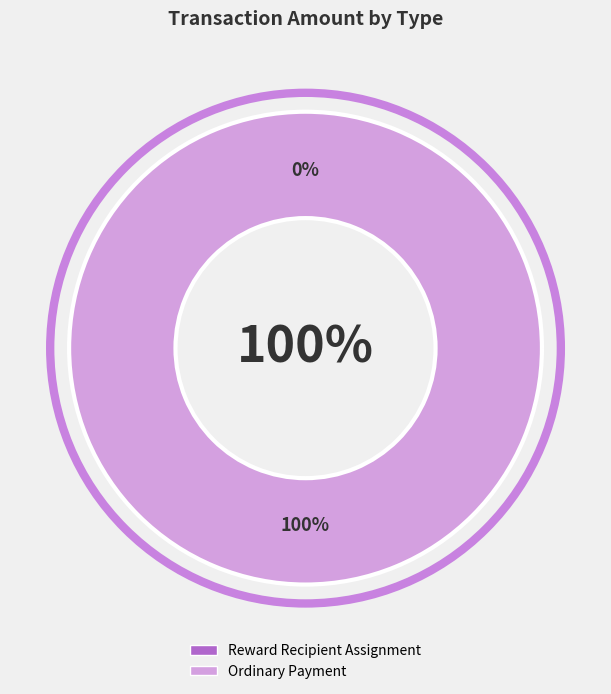

To the nearest percent, what is the average slice percentage?

50%